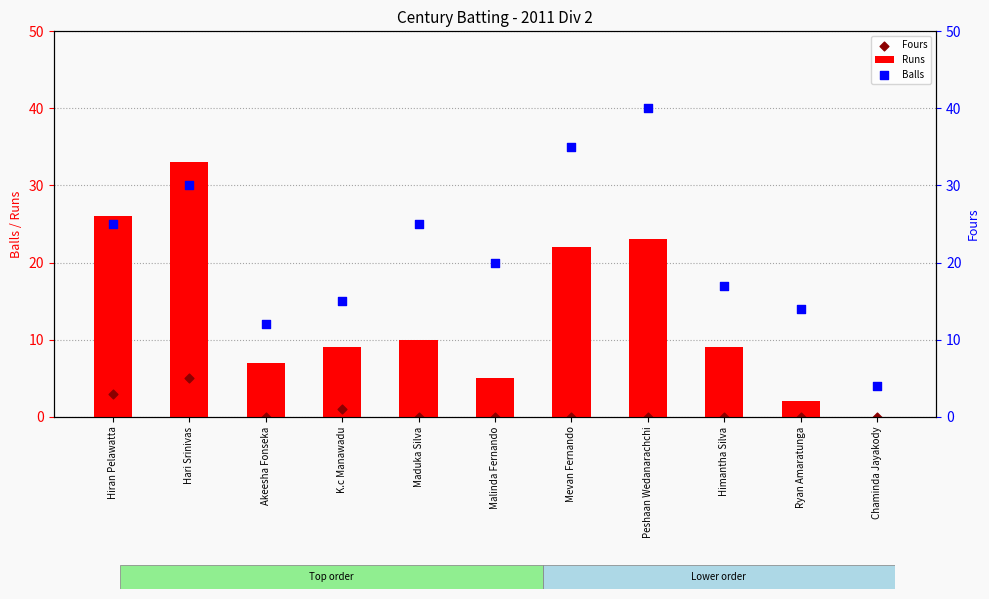

Which series contains the highest Y value?

Balls